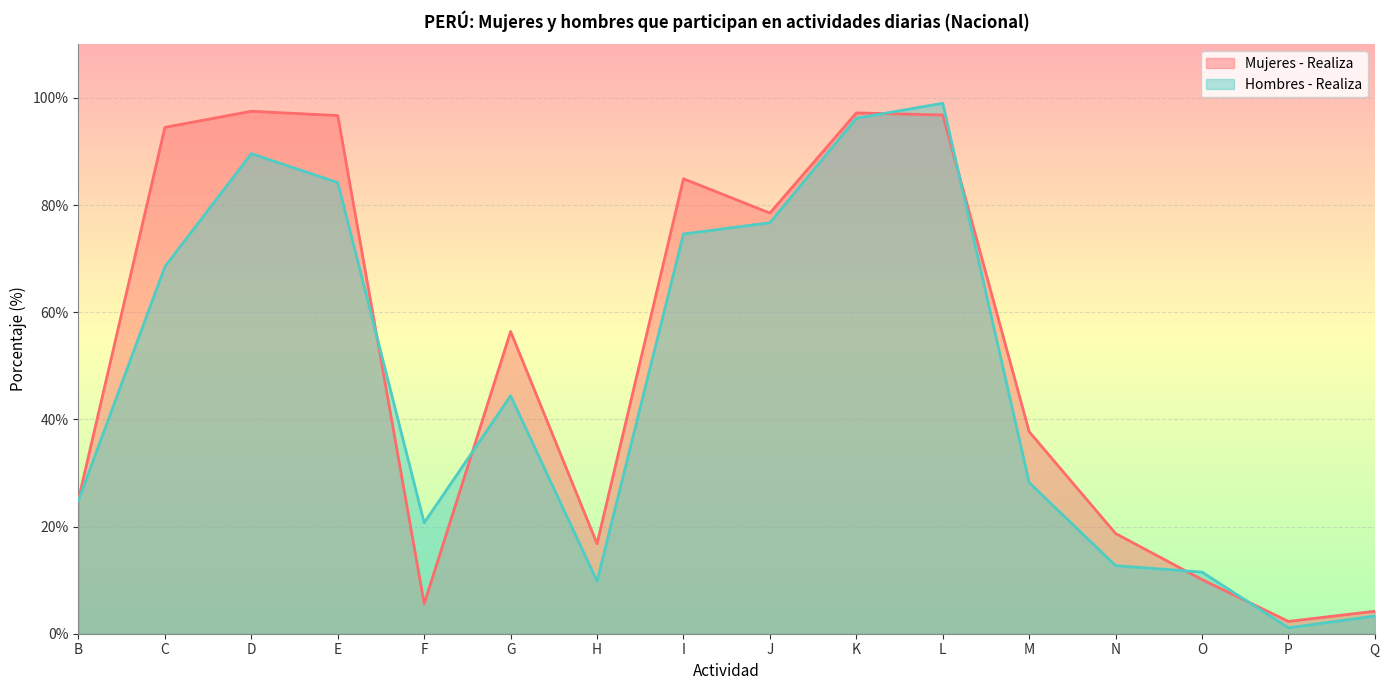

True or false: Mujeres - Realiza has a value of 96.7 at E.

True